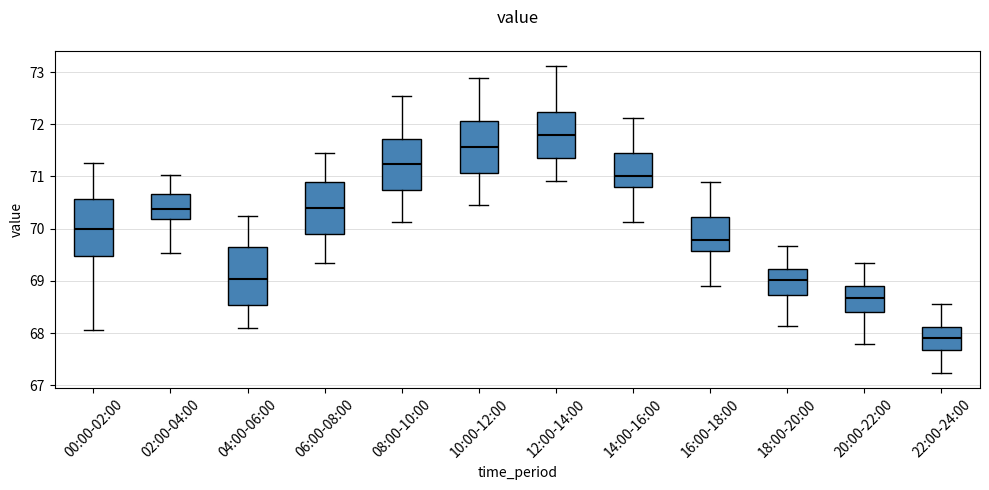

Reading left to right, transcribe this box plot: for each box, give where its median line is, the range the box spans, and where its two whiskers end, as read against the y-axis. The values are not printed on the chart, so give them approximately, as read against the axis.

00:00-02:00: median 70.0, box 69.5 to 70.6, whiskers 68.1 to 71.3
02:00-04:00: median 70.4, box 70.2 to 70.7, whiskers 69.5 to 71.0
04:00-06:00: median 69.0, box 68.5 to 69.6, whiskers 68.1 to 70.3
06:00-08:00: median 70.4, box 69.9 to 70.9, whiskers 69.4 to 71.4
08:00-10:00: median 71.2, box 70.7 to 71.7, whiskers 70.1 to 72.6
10:00-12:00: median 71.6, box 71.1 to 72.1, whiskers 70.5 to 72.9
12:00-14:00: median 71.8, box 71.4 to 72.2, whiskers 70.9 to 73.1
14:00-16:00: median 71.0, box 70.8 to 71.5, whiskers 70.1 to 72.1
16:00-18:00: median 69.8, box 69.6 to 70.2, whiskers 68.9 to 70.9
18:00-20:00: median 69.0, box 68.7 to 69.2, whiskers 68.1 to 69.7
20:00-22:00: median 68.7, box 68.4 to 68.9, whiskers 67.8 to 69.3
22:00-24:00: median 67.9, box 67.7 to 68.1, whiskers 67.2 to 68.6